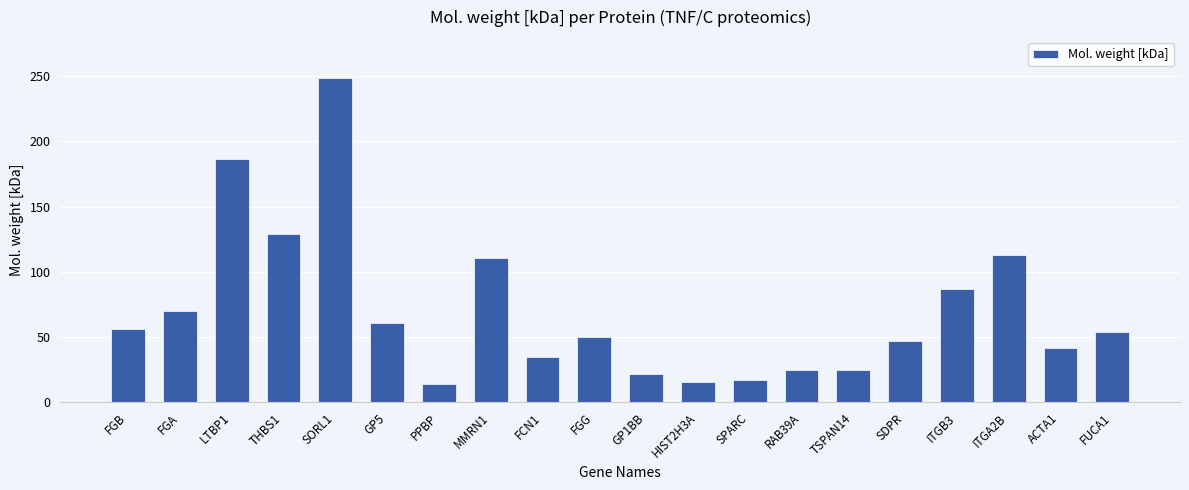

Which has a higher value, SDPR or SORL1?

SORL1